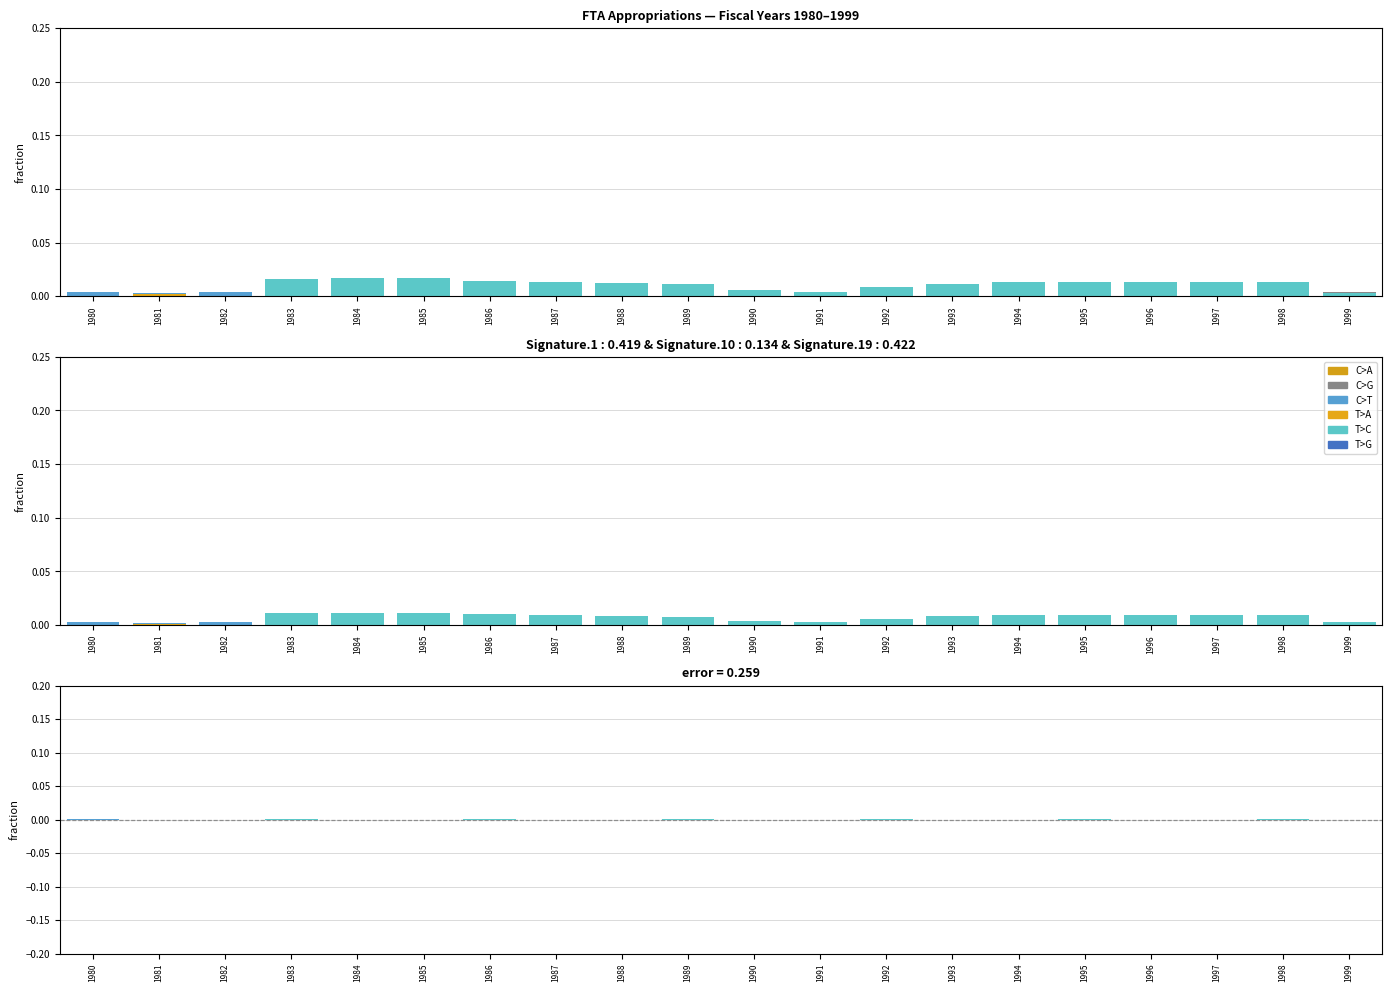

Between 1982 and 1992, which series saw the biggest shift?

T>C